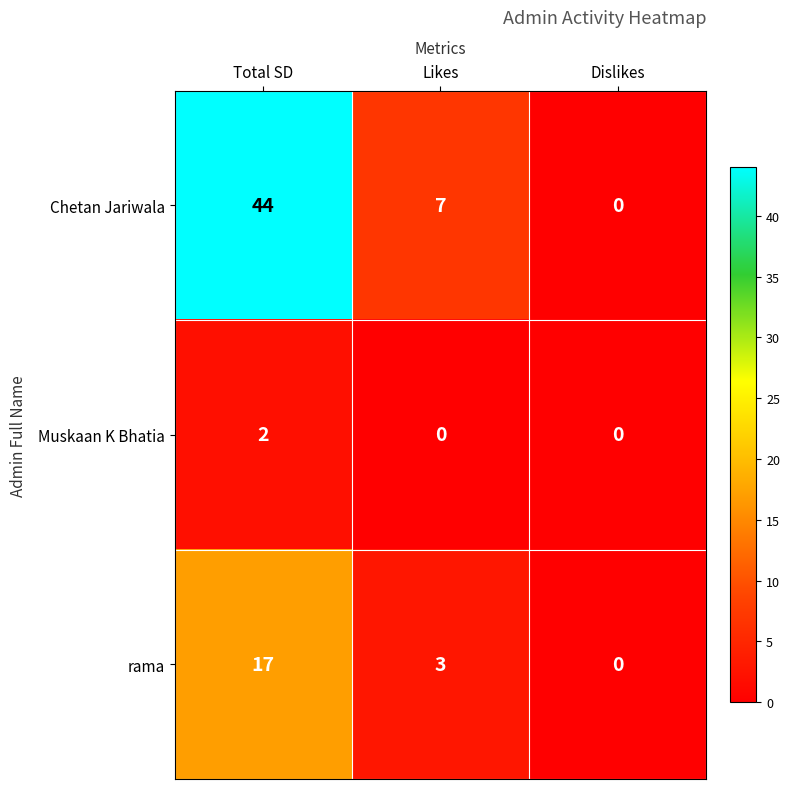

How many categories are shown in the chart?

3